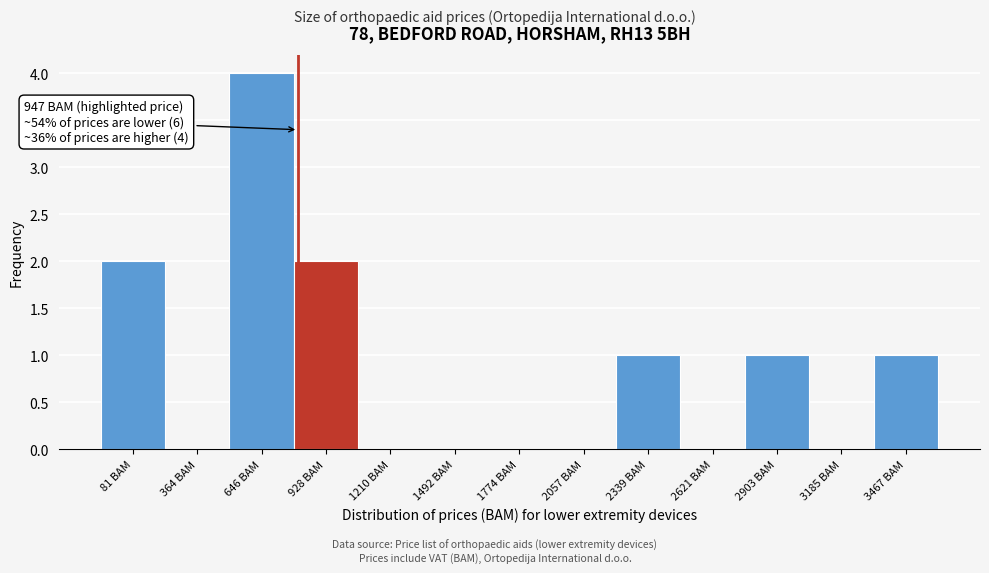

Reading left to right, list all the values displayed in this chart.

81 BAM=2	364 BAM=0	646 BAM=4	928 BAM=2	1210 BAM=0	1492 BAM=0	1774 BAM=0	2057 BAM=0	2339 BAM=1	2621 BAM=0	2903 BAM=1	3185 BAM=0	3467 BAM=1